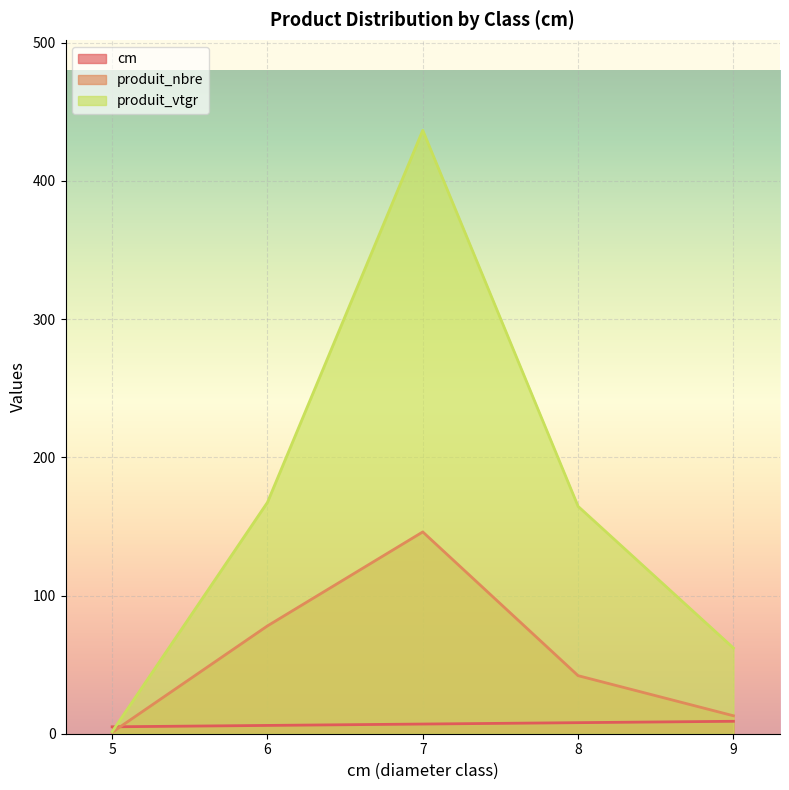

Does the chart display data point markers on the line(s)?

No